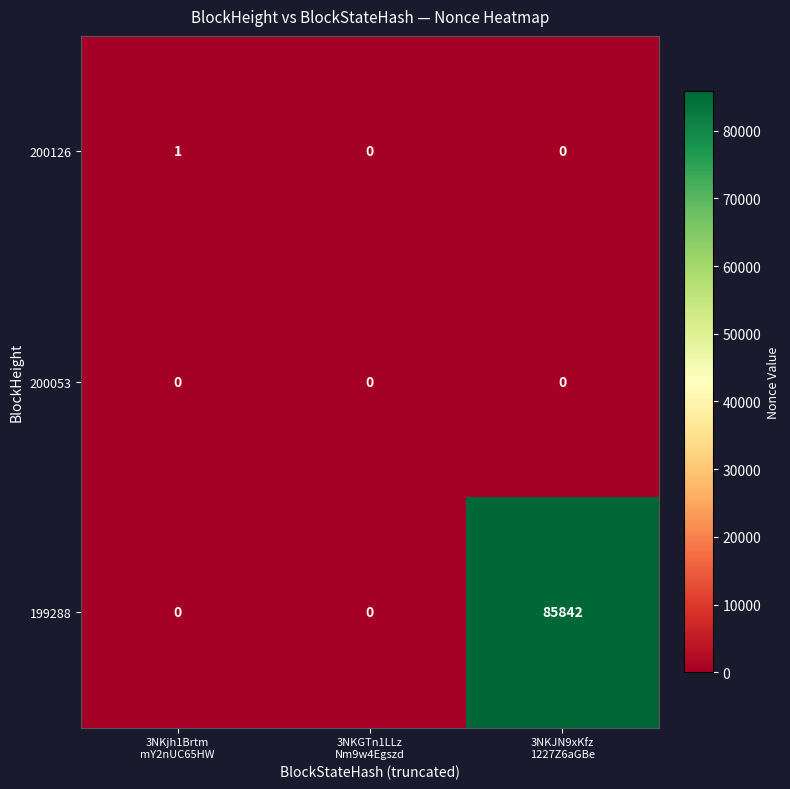

Which series has the widest spread of values?

199288